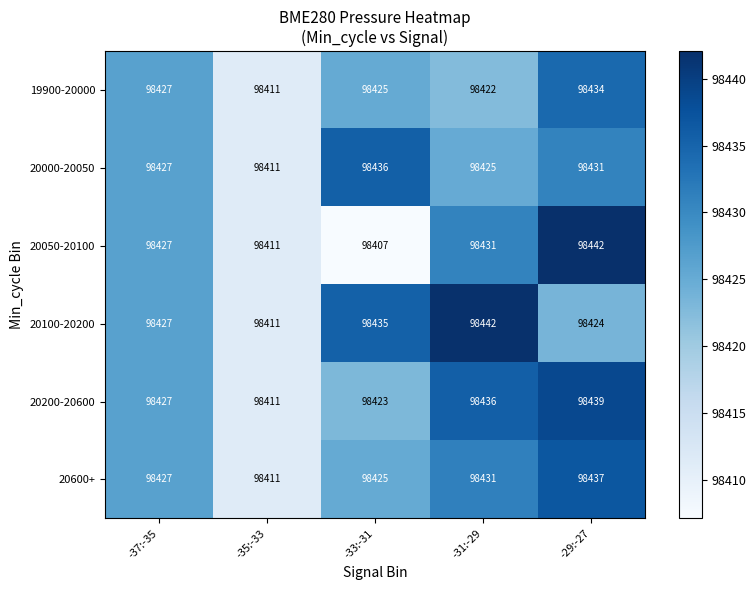

What is the sum of the 20000-20050 values at -35:-33 and -31:-29?

196836